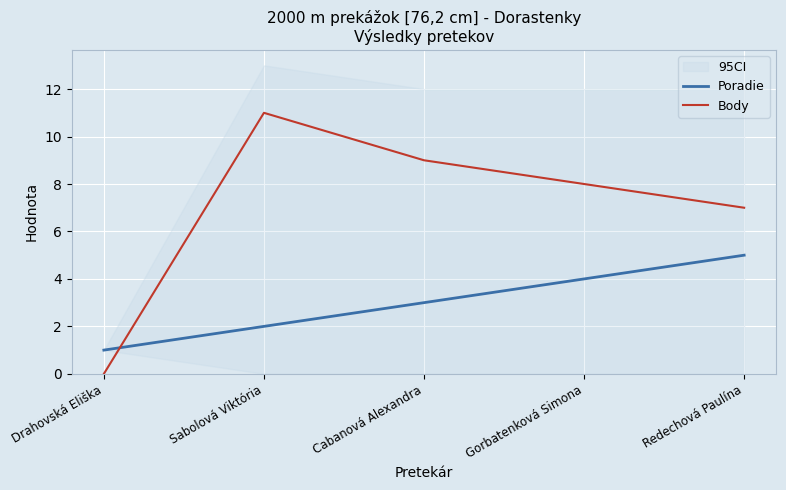

Reading left to right, what are all the values shown in this chart?

Poradie: 1	2	3	4	5
Body: 0	11	9	8	7